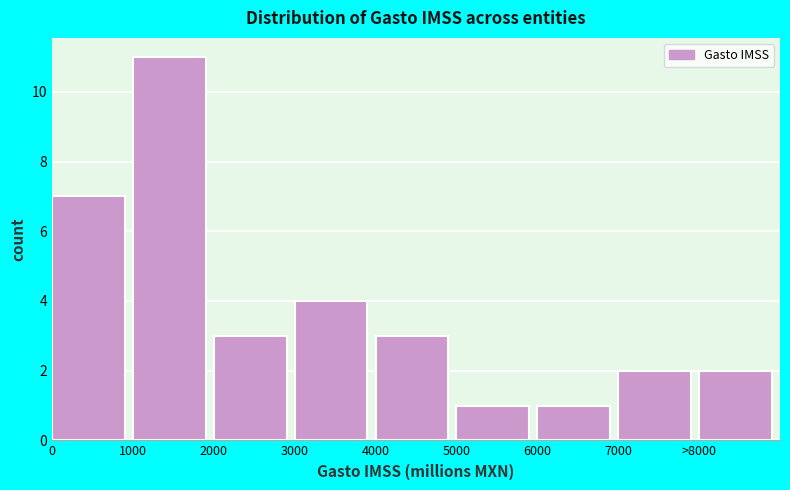

Reading left to right, what are all the values shown in this chart?

0=7	1000=11	2000=3	3000=4	4000=3	5000=1	6000=1	7000=2	>8000=2